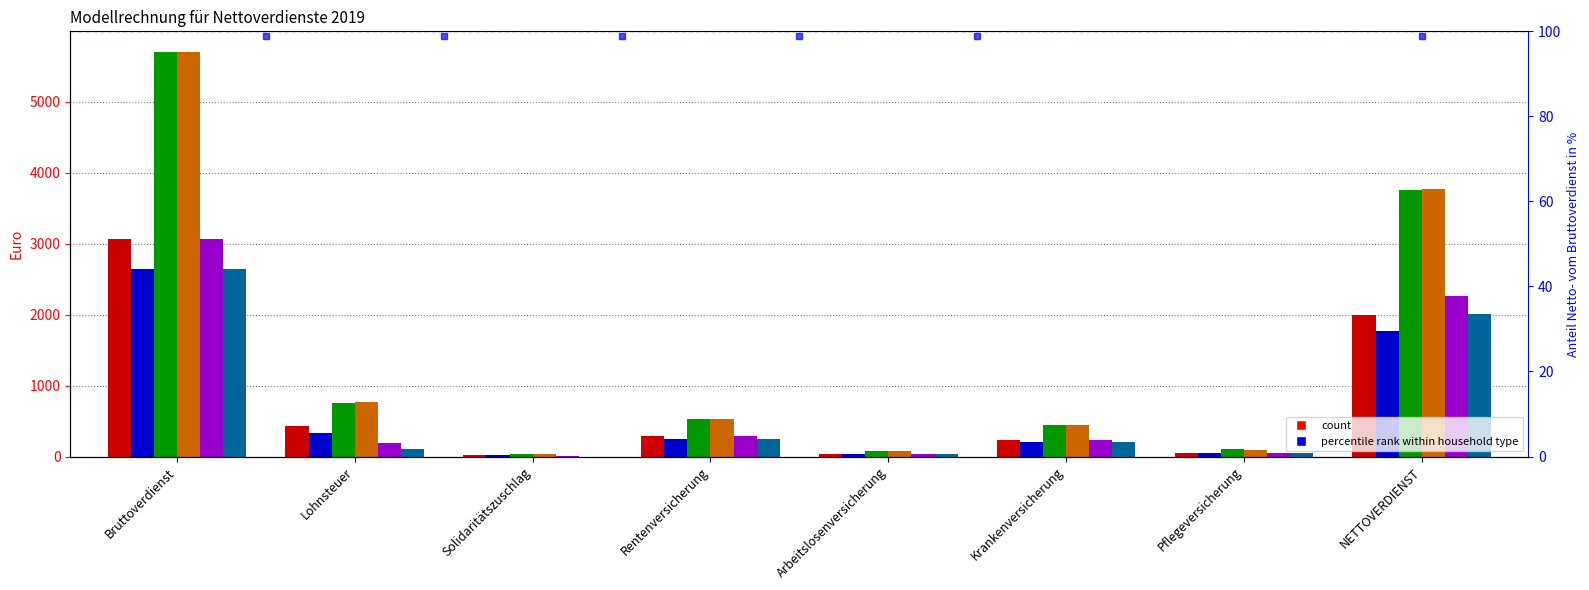

At which label is Doppelverdiener (ohne Kinder) closest to 2873?

NETTOVERDIENST